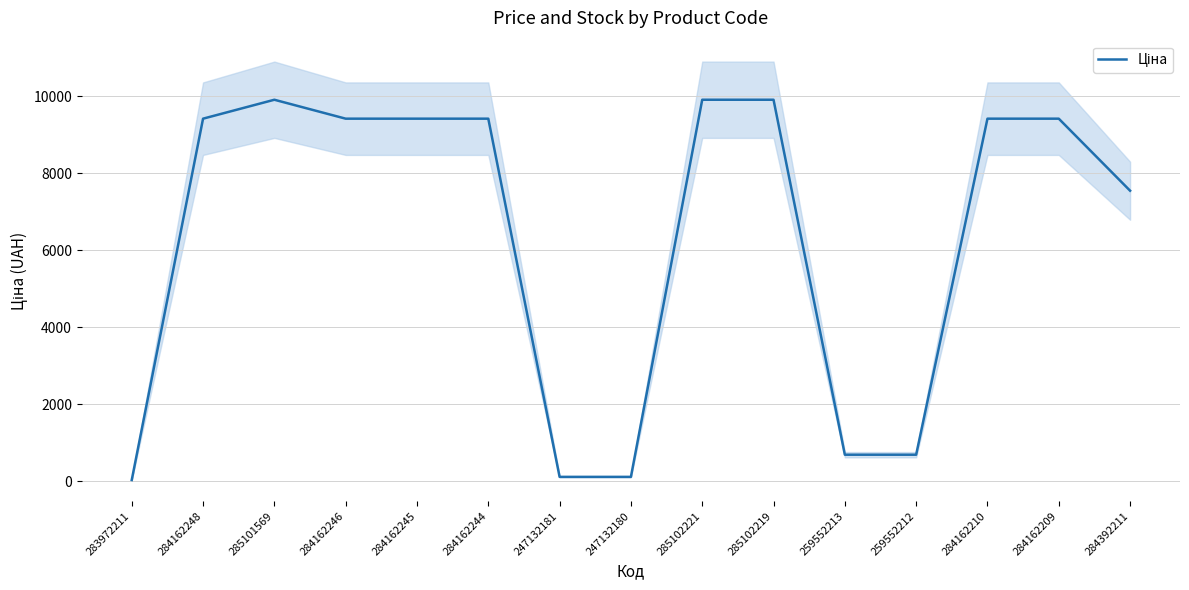

The value at 259552212 is 192.5. True or false?

False